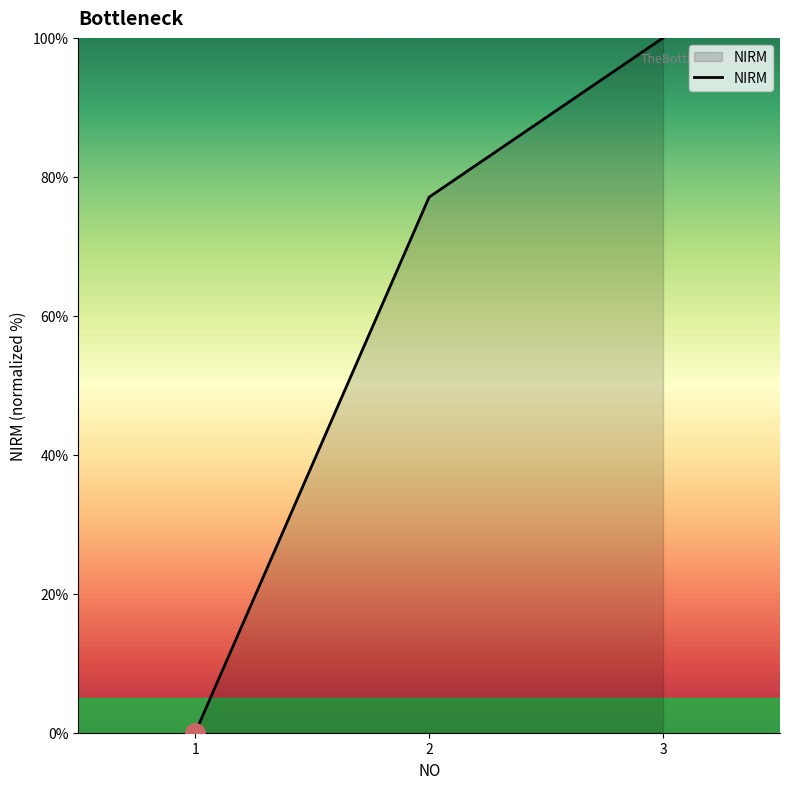

Read the value at 2.

77.1